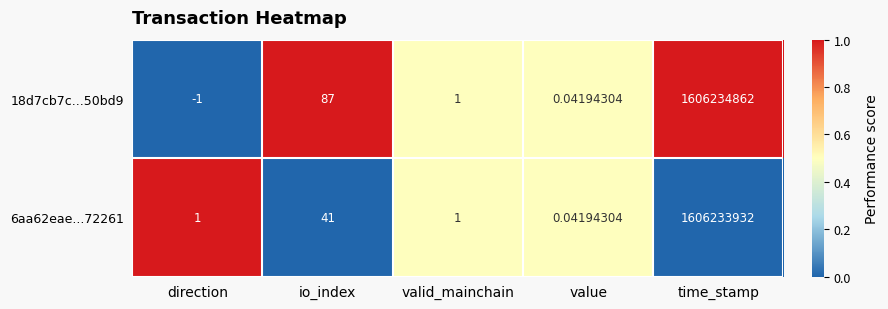

At which category is the sum across all series the highest?

time_stamp